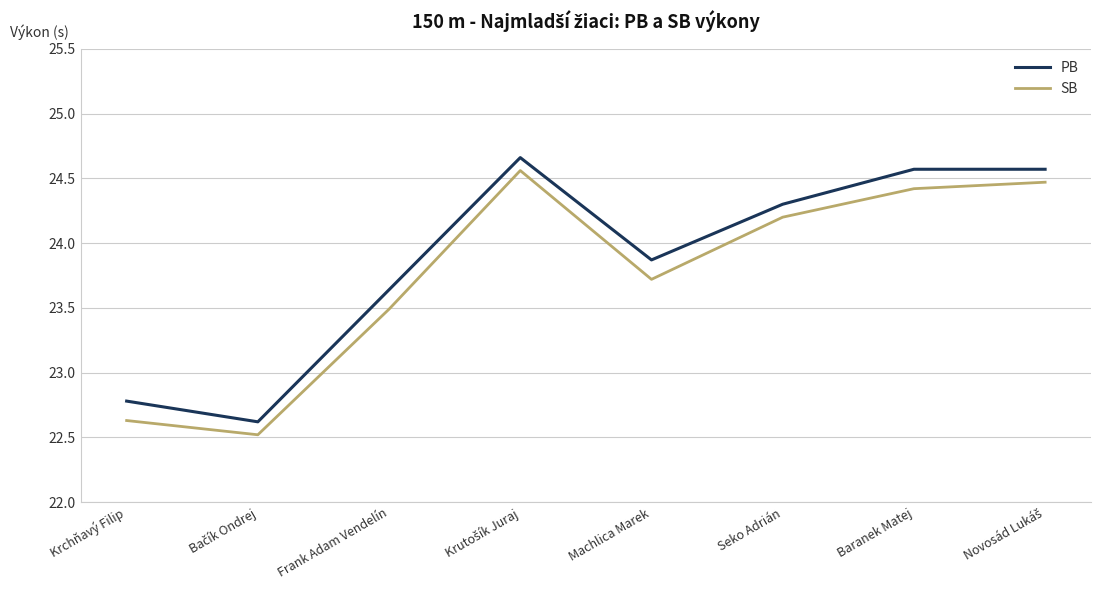

In SB, how many points are lower than both neighbors (excluding endpoints)?

2